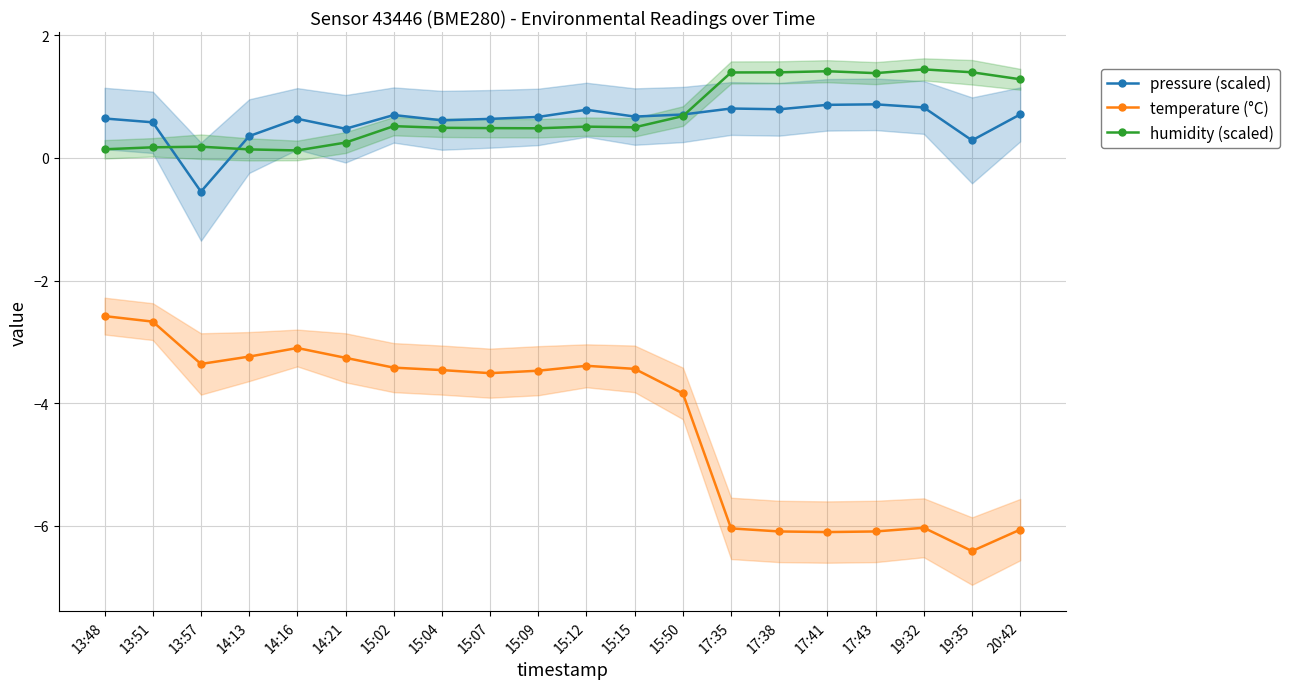

Reading left to right, what are all the values shown in this chart?

pressure (scaled): 13:48=0.6	13:51=0.6	13:57=-0.6	14:13=0.4	14:16=0.6	14:21=0.5	15:02=0.7	15:04=0.6	15:07=0.6	15:09=0.7	15:12=0.8	15:15=0.7	15:50=0.7	17:35=0.8	17:38=0.8	17:41=0.9	17:43=0.9	19:32=0.8	19:35=0.3	20:42=0.7
temperature (°C): 13:48=-2.6	13:51=-2.7	13:57=-3.4	14:13=-3.2	14:16=-3.1	14:21=-3.3	15:02=-3.4	15:04=-3.5	15:07=-3.5	15:09=-3.5	15:12=-3.4	15:15=-3.4	15:50=-3.8	17:35=-6.0	17:38=-6.1	17:41=-6.1	17:43=-6.1	19:32=-6.0	19:35=-6.4	20:42=-6.1
humidity (scaled): 13:48=0.1	13:51=0.2	13:57=0.2	14:13=0.1	14:16=0.1	14:21=0.2	15:02=0.5	15:04=0.5	15:07=0.5	15:09=0.5	15:12=0.5	15:15=0.5	15:50=0.7	17:35=1.4	17:38=1.4	17:41=1.4	17:43=1.4	19:32=1.4	19:35=1.4	20:42=1.3